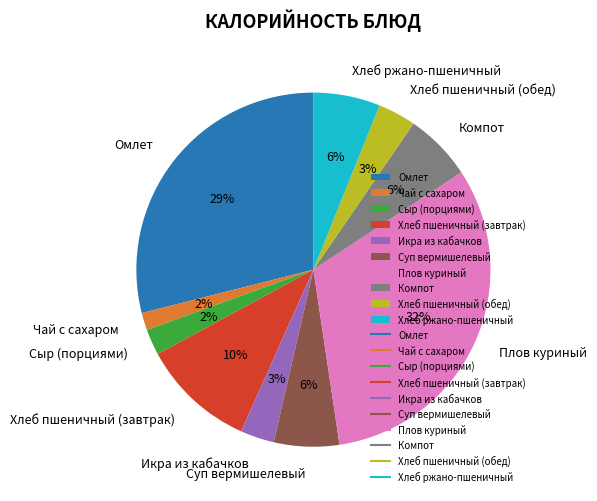

True or false: Икра из кабачков accounts for 3% of the total.

True